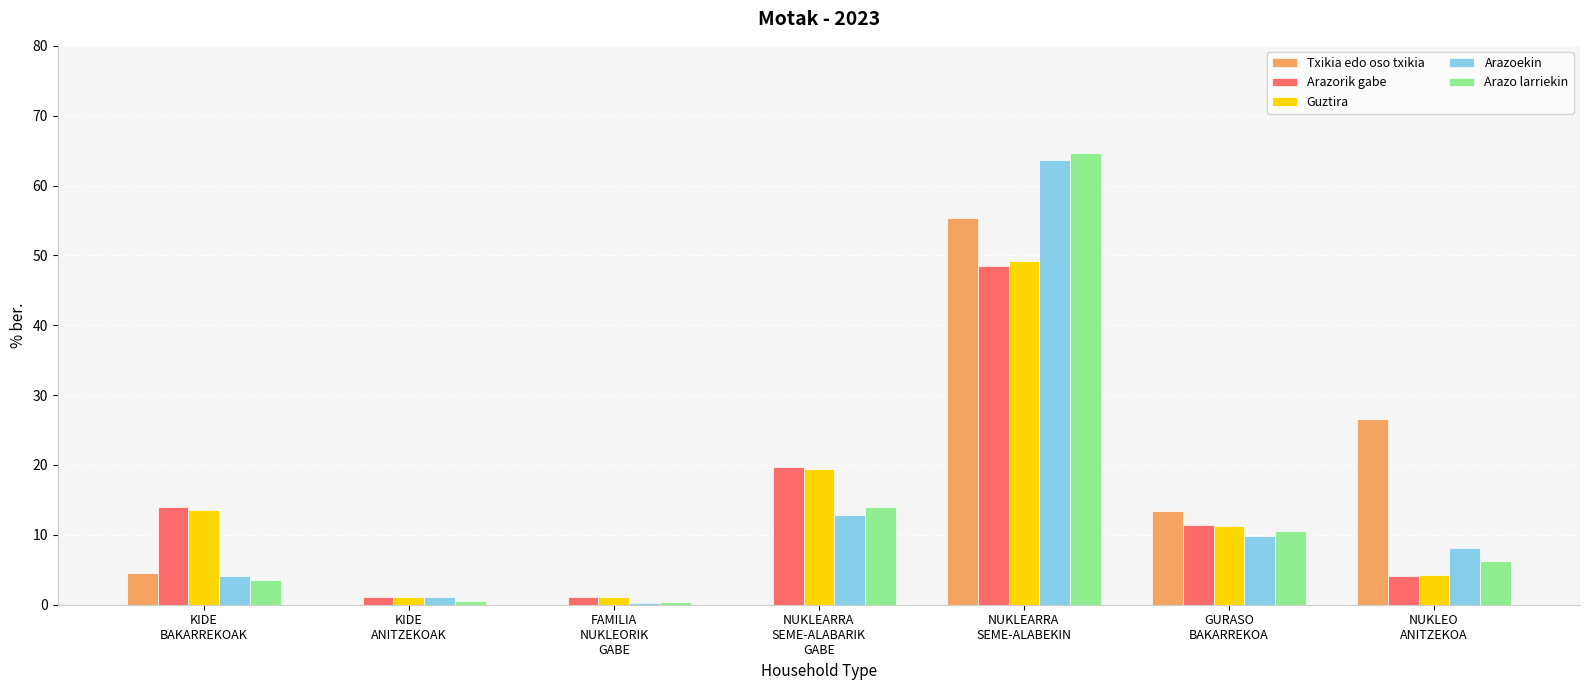

What is the highest value of the Arazoekin series?

63.7